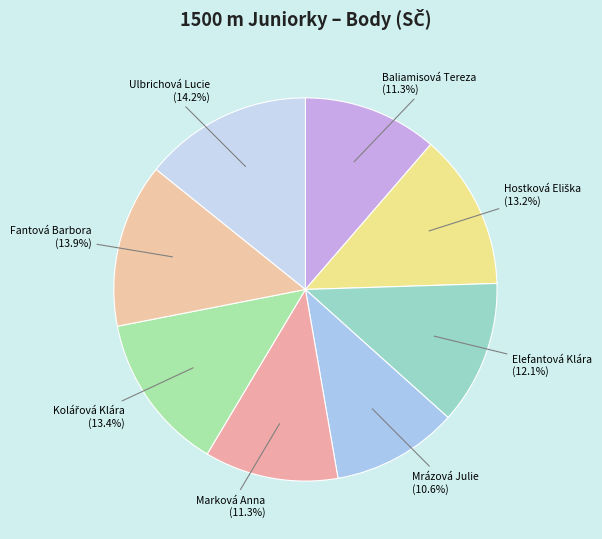

Is there a majority slice in this chart?

No